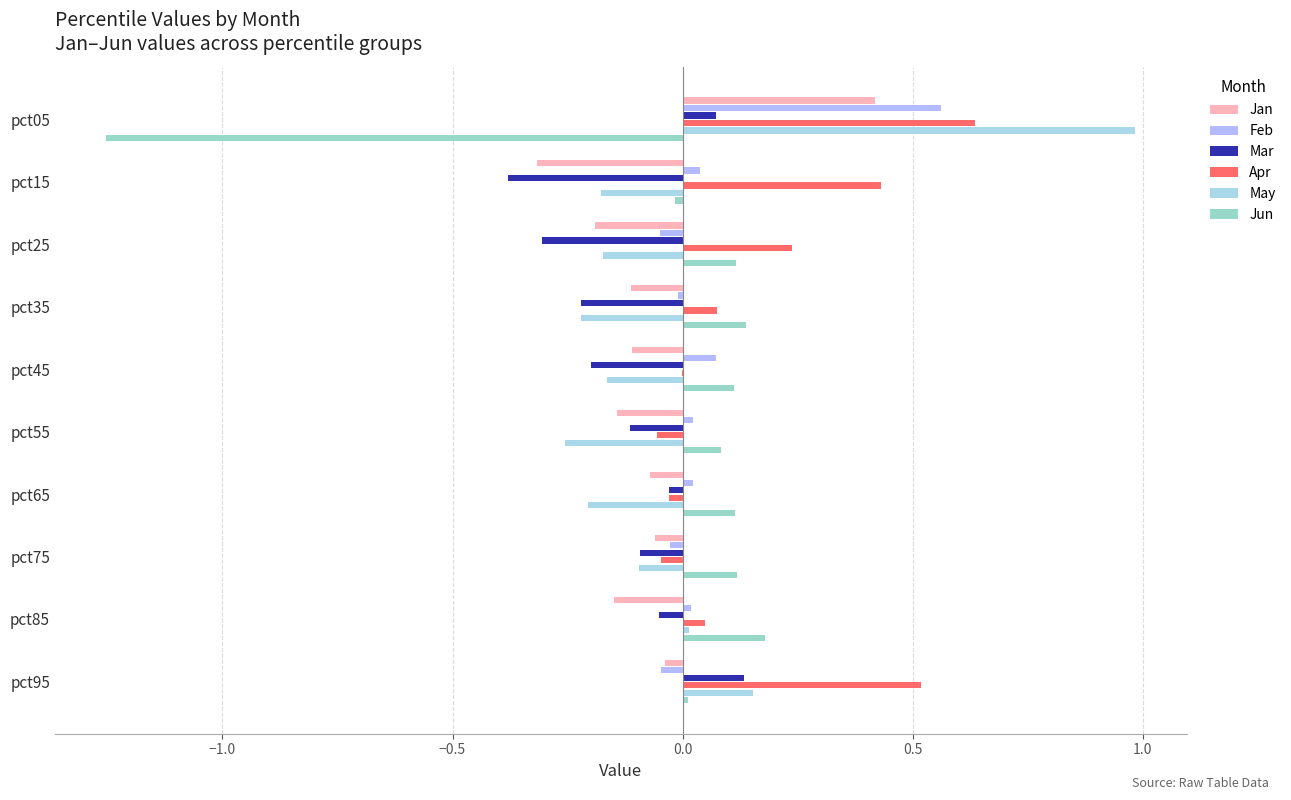

How many series are shown in this chart?

6